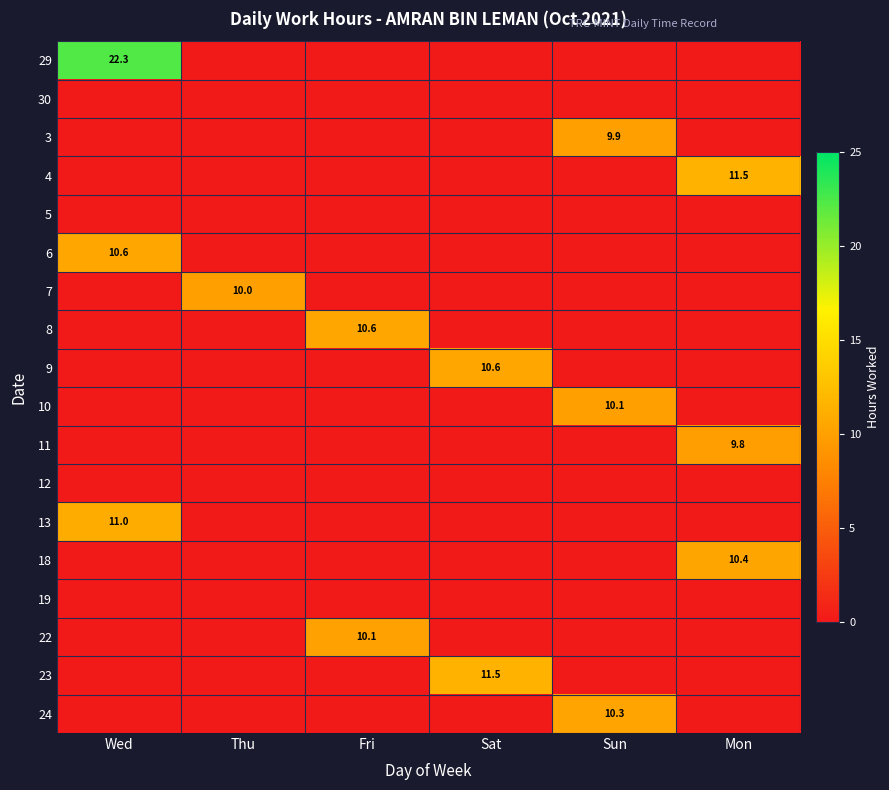

The value of 6 at Wed is 10.6. True or false?

True